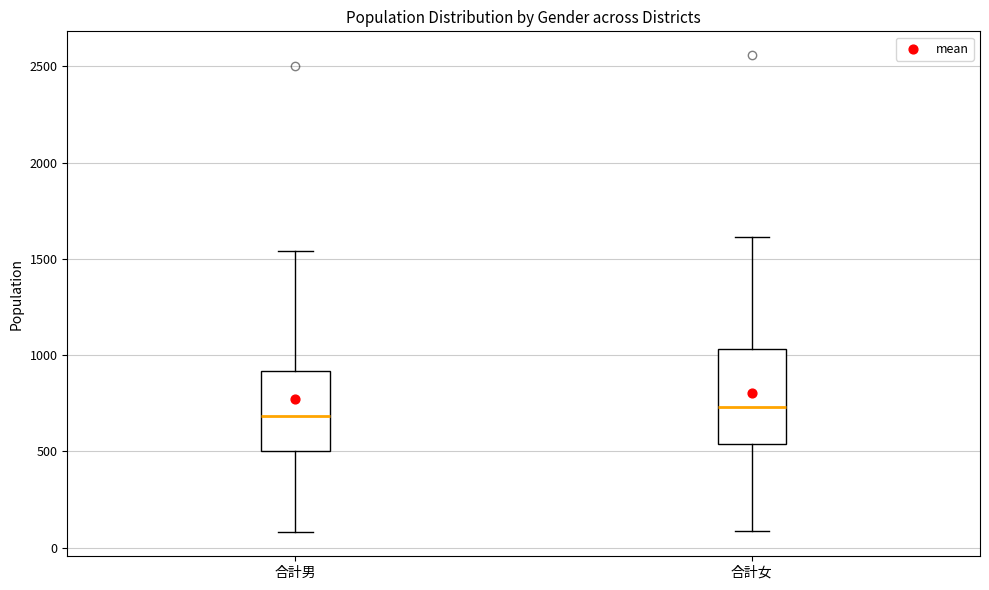

Where is the lower edge of the box for 合計男 on the y-axis? The values are not printed on the chart, so give them approximately, as read against the axis.

500